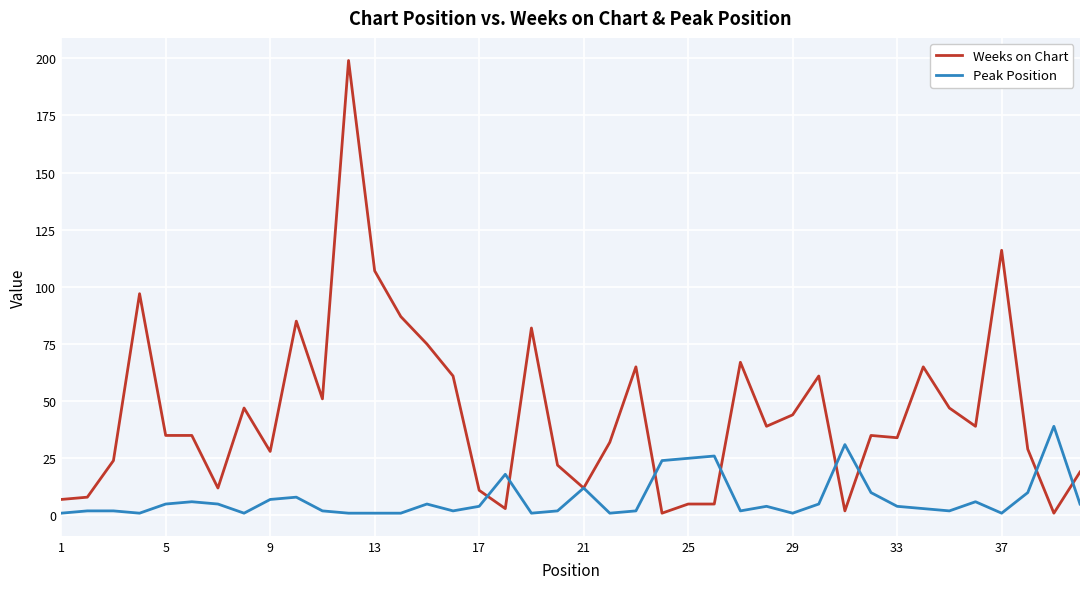

What are all the series names shown in the legend?

Weeks on Chart, Peak Position